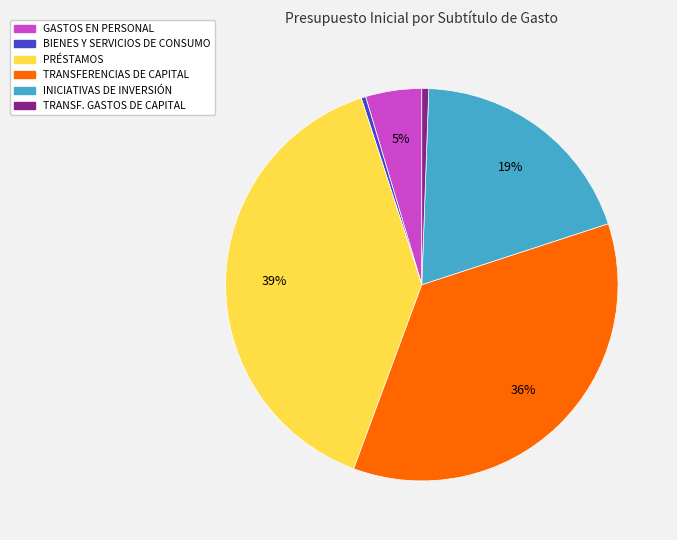

To the nearest percent, what is the difference between the largest and smallest slice percentages?

39%